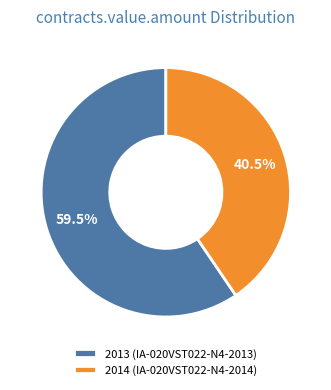

Is 2013 (IA-020VST022-N4-2013) the majority of the pie?

Yes